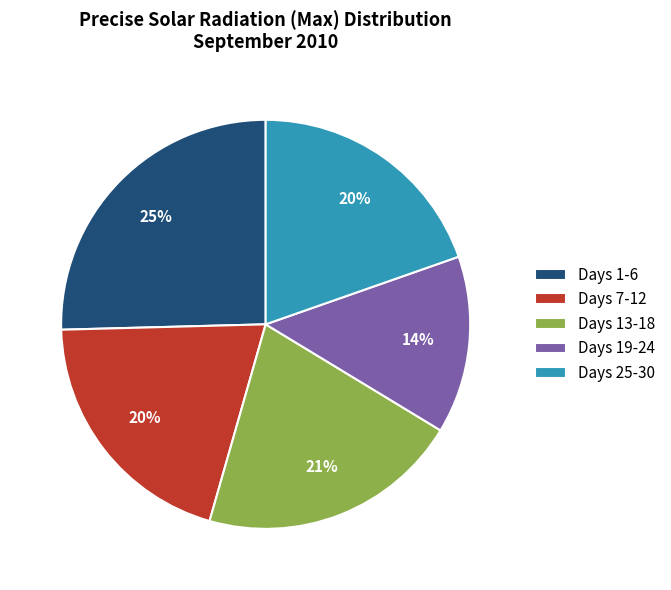

Does any single category account for the majority?

No